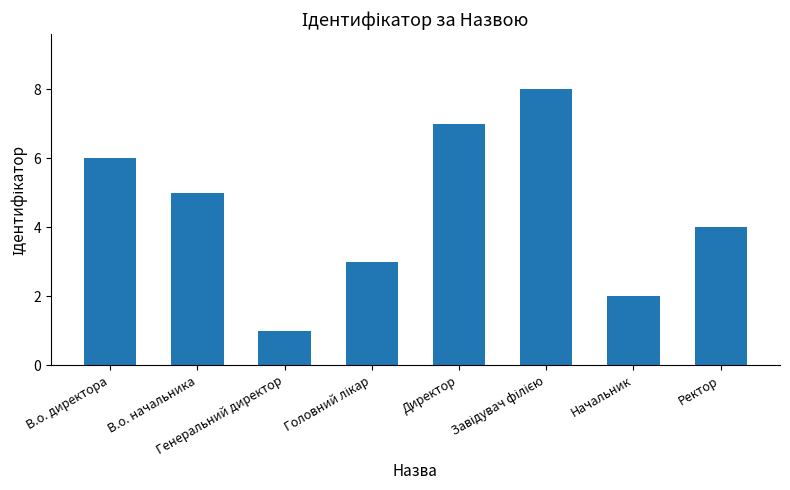

What is the sum of all values?

36